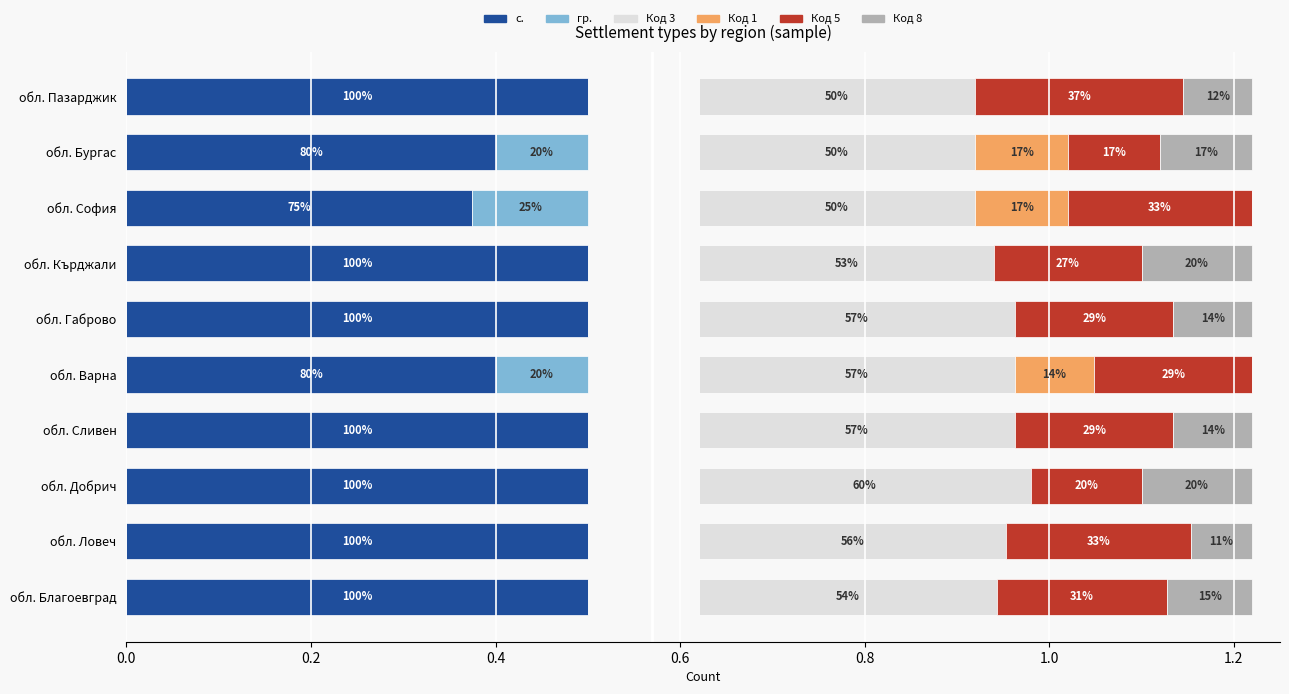

What are all the series names shown in the legend?

с., гр., Код 3, Код 1, Код 5, Код 8